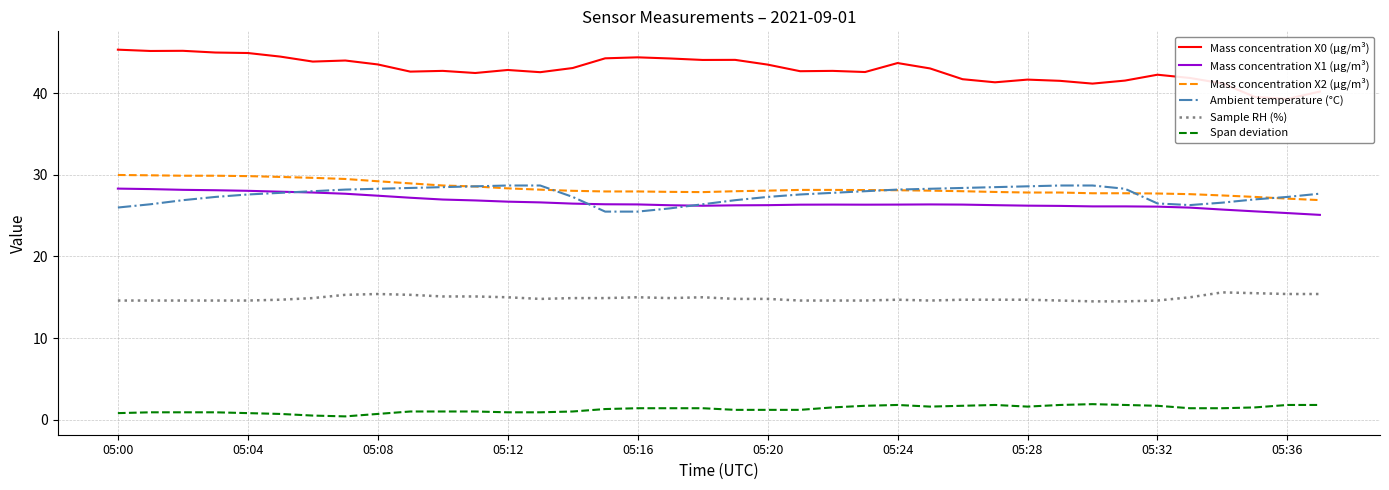

Reading right to left, what are all the values shown in this chart?

Mass concentration X0 (μg/m³): 40.2	39.3	39.6	41.2	41.9	42.3	41.6	41.2	41.5	41.7	41.4	41.7	43.0	43.7	42.6	42.8	42.7	43.5	44.1	44.1	44.3	44.4	44.3	43.1	42.6	42.9	42.5	42.8	42.7	43.5	44.0	43.9	44.5	44.9	45.0	45.2	45.2	45.4
Mass concentration X1 (μg/m³): 25.1	25.3	25.5	25.8	26.0	26.1	26.1	26.1	26.2	26.2	26.3	26.4	26.4	26.4	26.4	26.4	26.4	26.3	26.3	26.2	26.3	26.4	26.4	26.5	26.6	26.7	26.9	27.0	27.2	27.4	27.7	27.8	27.9	28.1	28.1	28.2	28.3	28.3
Mass concentration X2 (μg/m³): 26.9	27.1	27.3	27.5	27.6	27.7	27.8	27.8	27.8	27.8	27.9	28.0	28.1	28.1	28.1	28.2	28.2	28.1	28.0	27.9	27.9	28.0	28.0	28.1	28.2	28.4	28.6	28.7	29.0	29.2	29.5	29.6	29.8	29.9	29.9	29.9	29.9	30.0
Ambient temperature (°C): 27.7	27.3	27.0	26.6	26.3	26.5	28.3	28.7	28.7	28.6	28.5	28.4	28.3	28.2	28.0	27.8	27.6	27.3	26.9	26.4	25.9	25.5	25.5	27.3	28.7	28.7	28.6	28.5	28.4	28.3	28.2	28.0	27.8	27.6	27.3	26.9	26.4	26.0
Sample RH (%): 15.4	15.4	15.5	15.6	15.0	14.6	14.5	14.5	14.6	14.7	14.7	14.7	14.6	14.7	14.6	14.6	14.6	14.8	14.8	15.0	14.9	15.0	14.9	14.9	14.8	15.0	15.1	15.1	15.3	15.4	15.3	14.9	14.7	14.6	14.6	14.6	14.6	14.6
Span deviation: 1.8	1.8	1.5	1.4	1.4	1.7	1.8	1.9	1.8	1.6	1.8	1.7	1.6	1.8	1.7	1.5	1.2	1.2	1.2	1.4	1.4	1.4	1.3	1.0	0.9	0.9	1.0	1.0	1.0	0.7	0.4	0.5	0.7	0.8	0.9	0.9	0.9	0.8